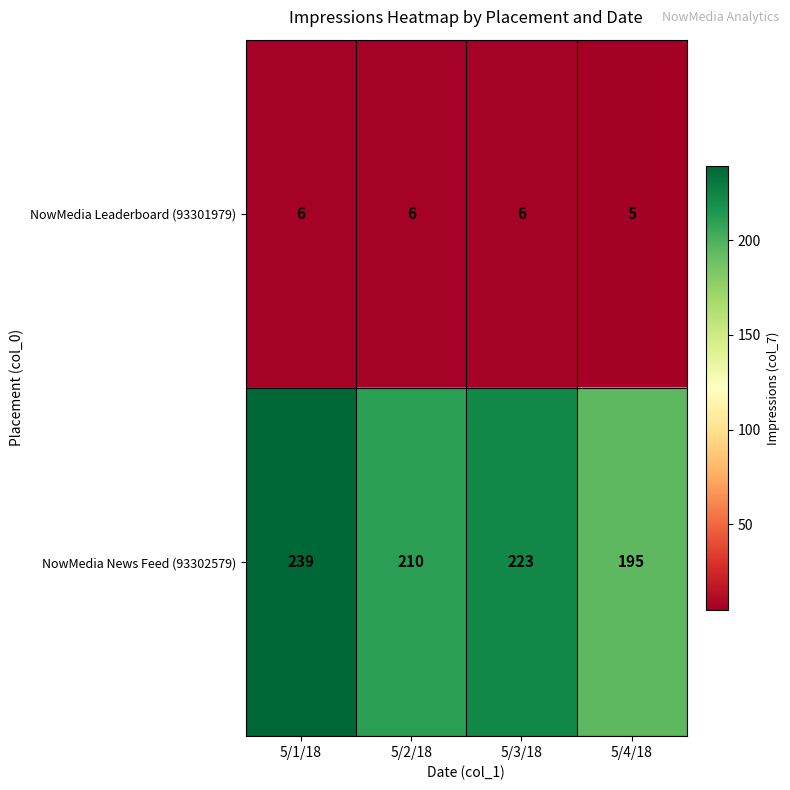

Rank the series by their maximum value, from highest to lowest.

NowMedia News Feed (93302579), NowMedia Leaderboard (93301979)